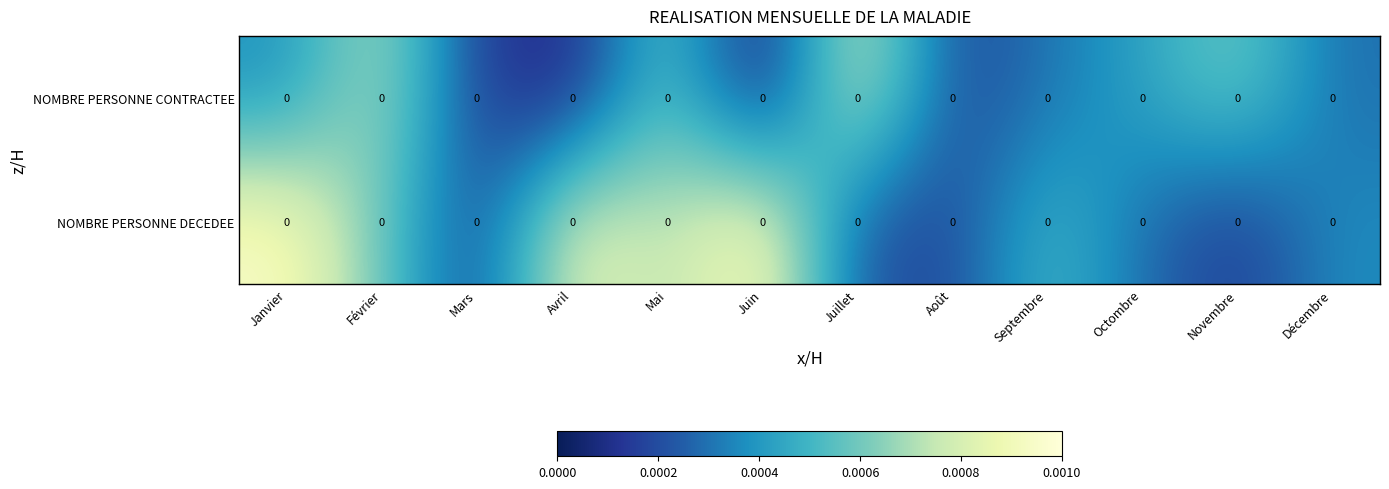

Rank the series at Décembre from highest to lowest value.

NOMBRE PERSONNE DECEDEE, NOMBRE PERSONNE CONTRACTEE